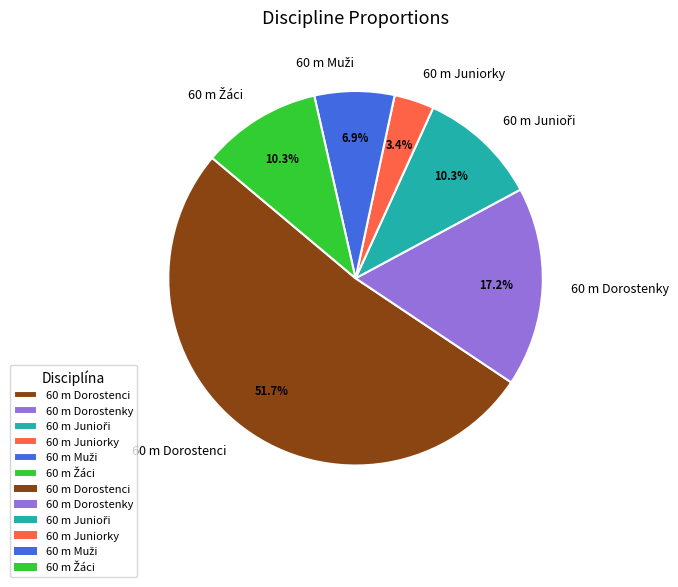

How many segments does this pie chart have?

6